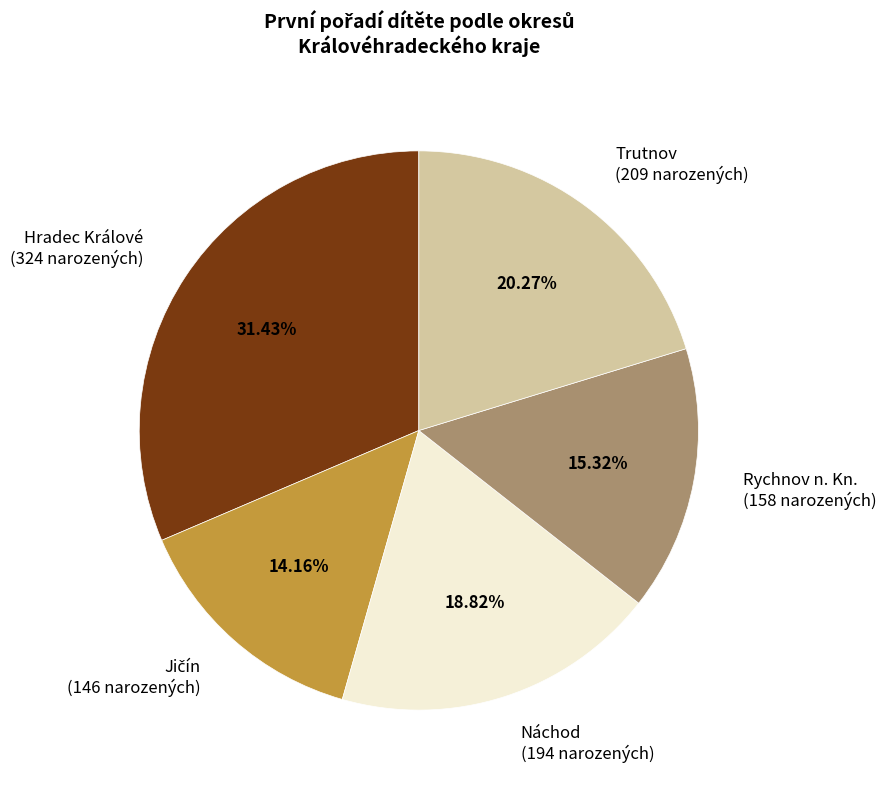

Is it true that Hradec Králové is 39% of the pie?

False